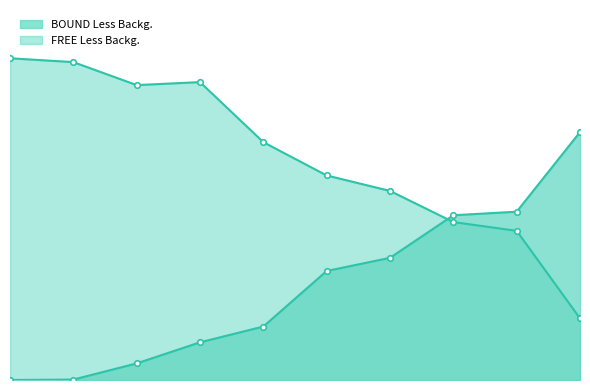

Rank the series by their average value, from lowest to highest.

BOUND Less Backg., FREE Less Backg.